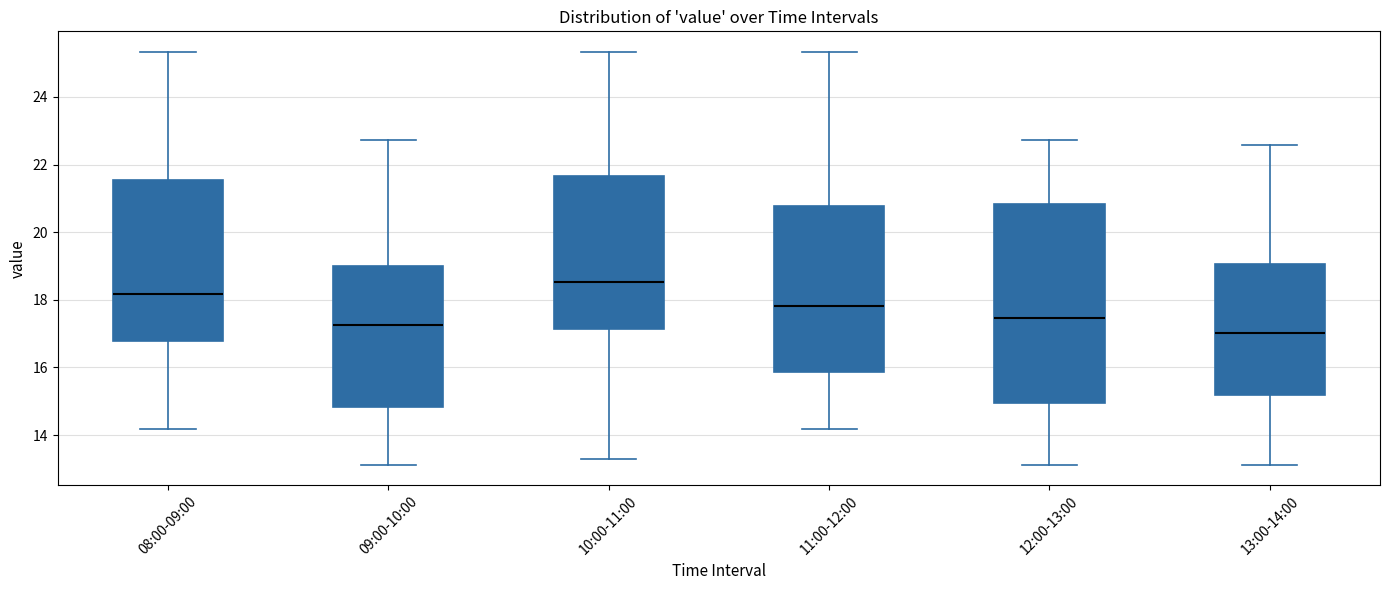

Which box is the tallest, from its lower edge to its upper edge?

12:00-13:00